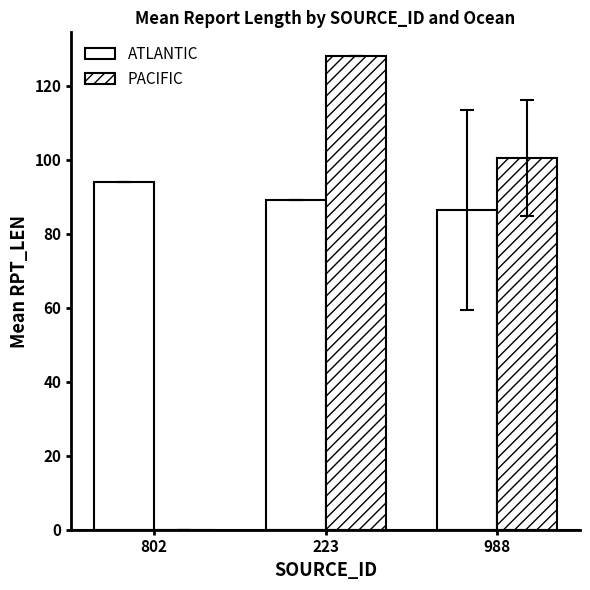

What is the value of the ATLANTIC bar at the 2nd from the left?

89.0